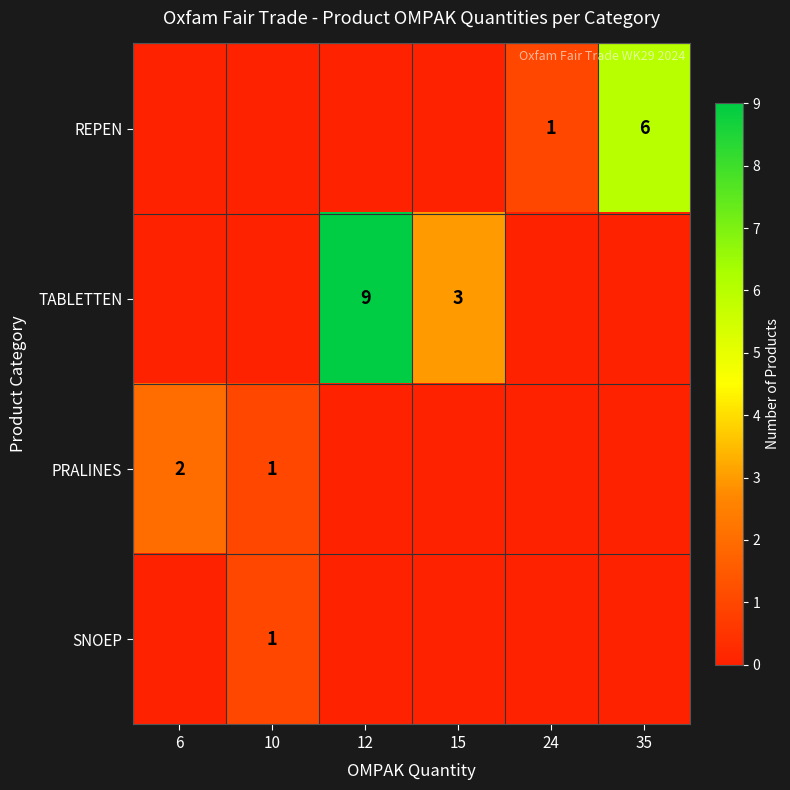

Which has a higher value, 35 or 15?

35